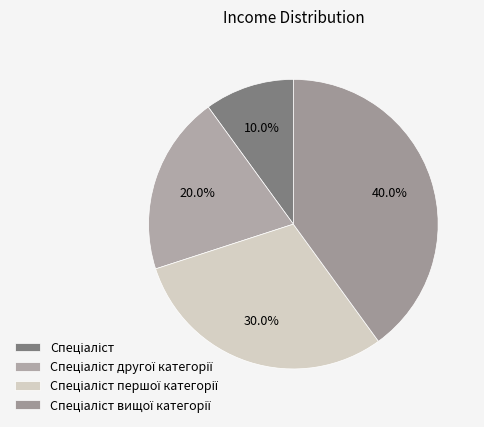

How many slices are in this pie chart?

4